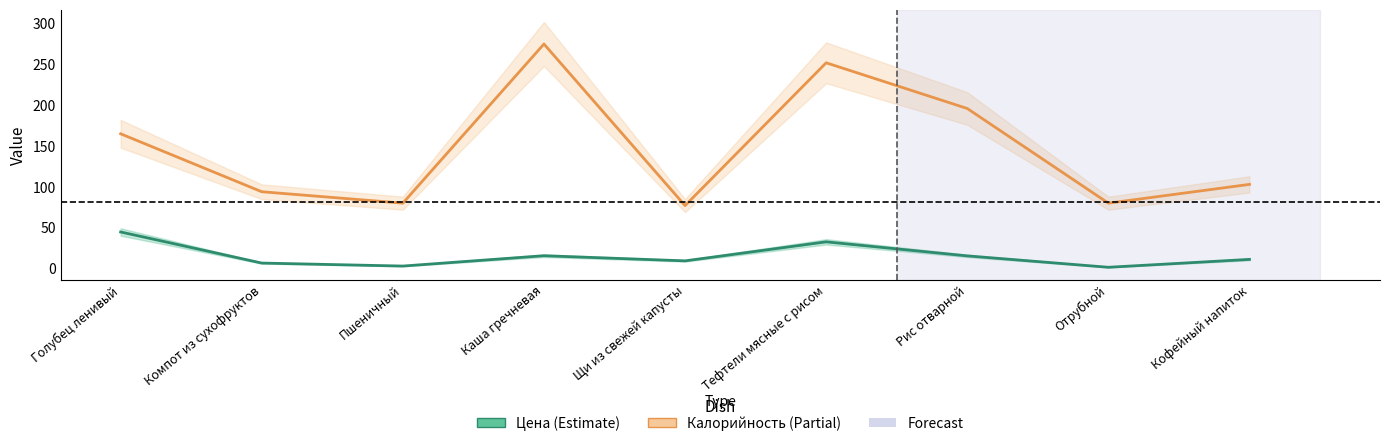

True or false: Калорийность and Цена intersect in this chart.

False